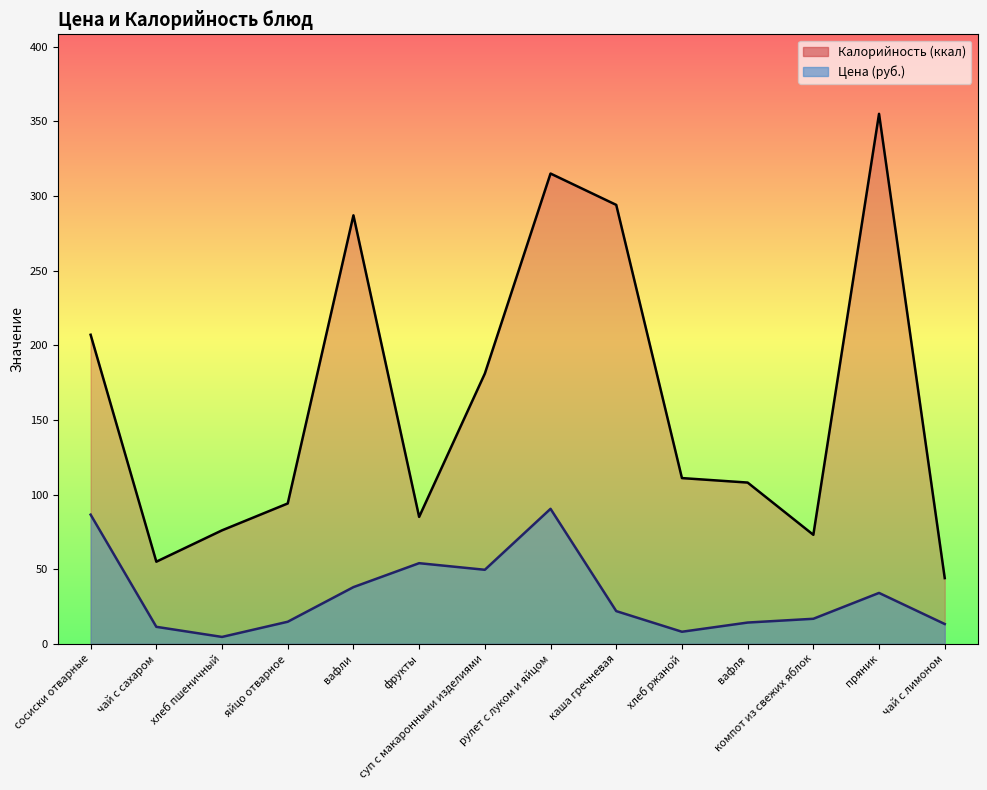

At which label is Цена closest to 47?

суп с макаронными изделиями